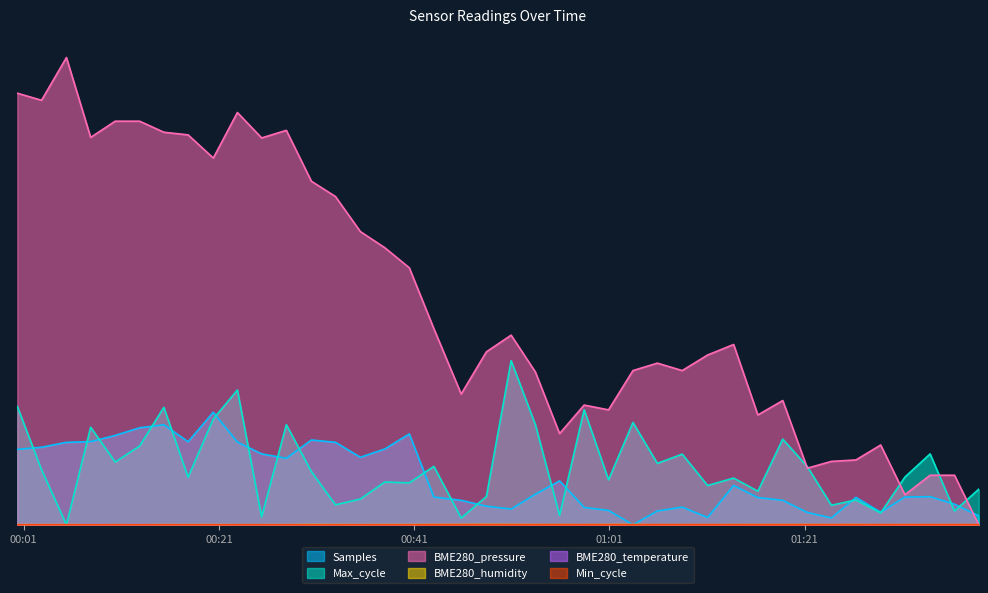

At 2023/07/11 01:13:44, list the series in order from largest to smallest.

BME280_pressure, Max_cycle, Samples, Min_cycle, BME280_humidity, BME280_temperature